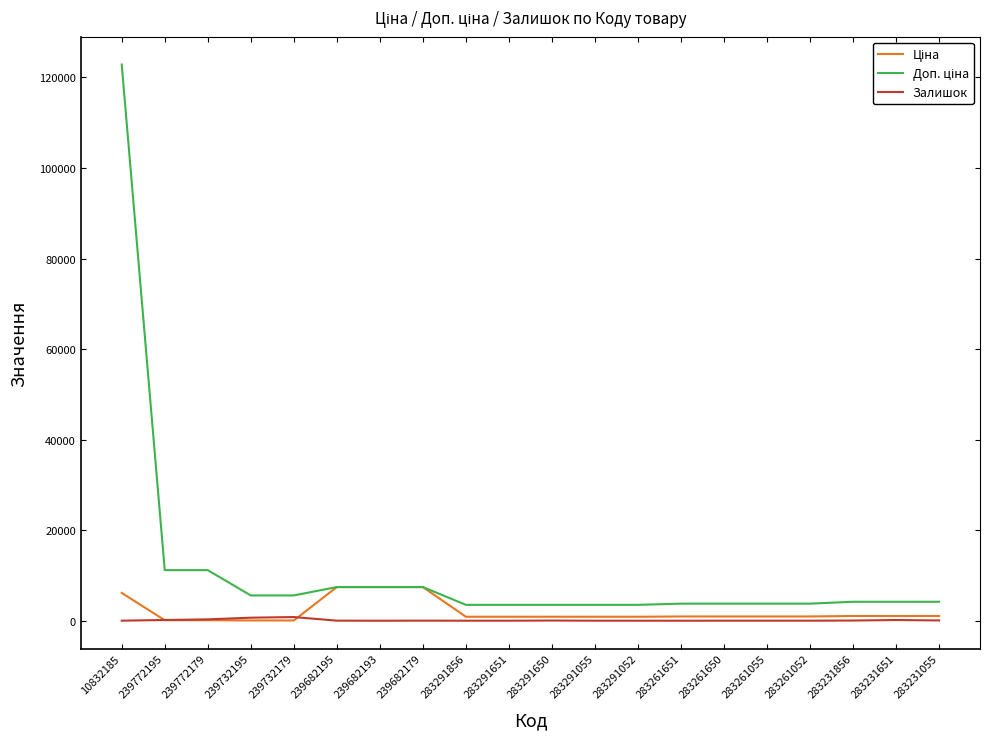

At which category is the sum across all series the highest?

10832185